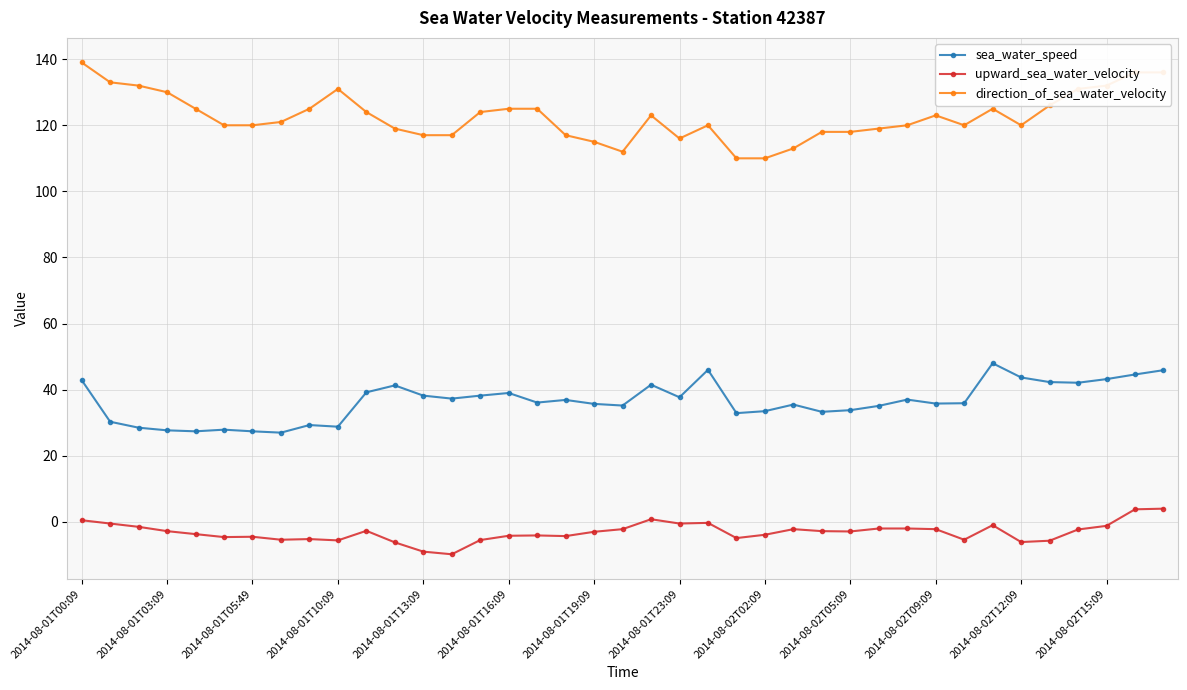

True or false: direction_of_sea_water_velocity and sea_water_speed cross at least once.

False